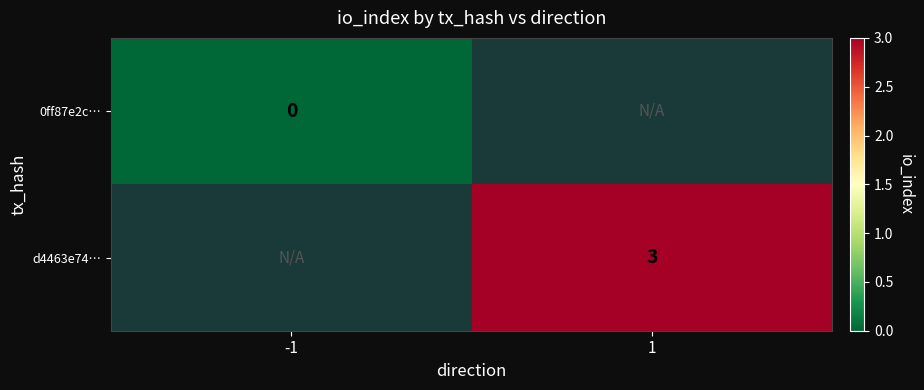

Is it true that d4463e74… equals 3 at 1?

True